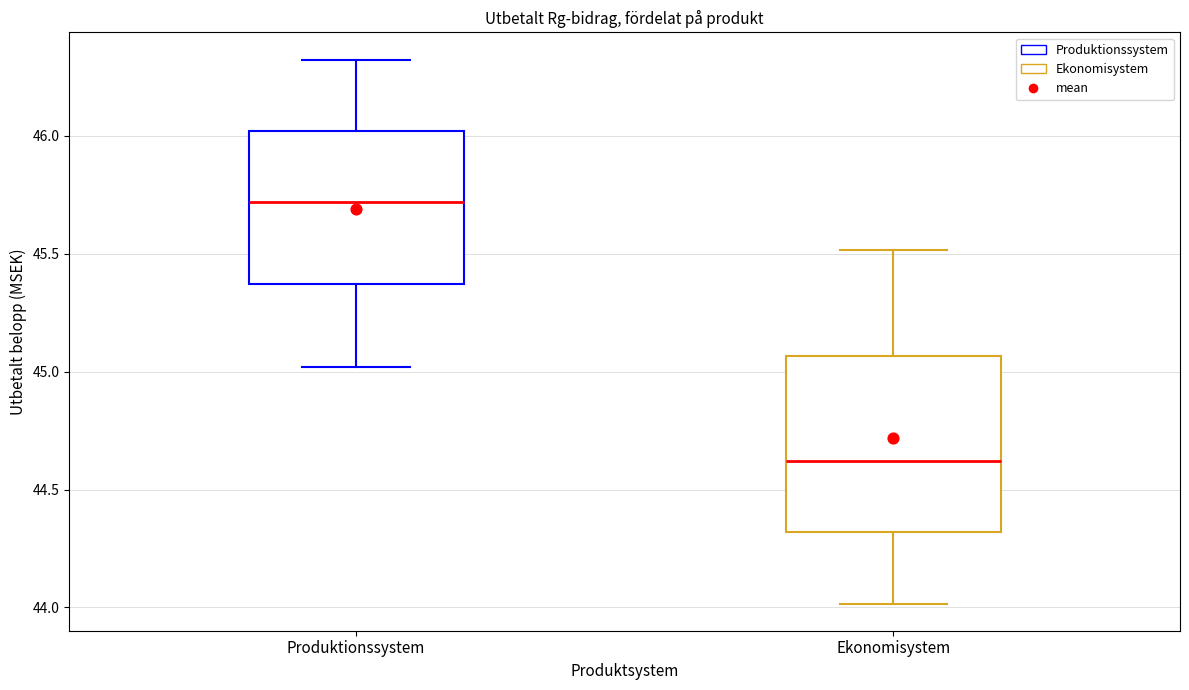

Where does the median line of the box for Ekonomisystem sit on the y-axis? The values are not printed on the chart, so give them approximately, as read against the axis.

44.60